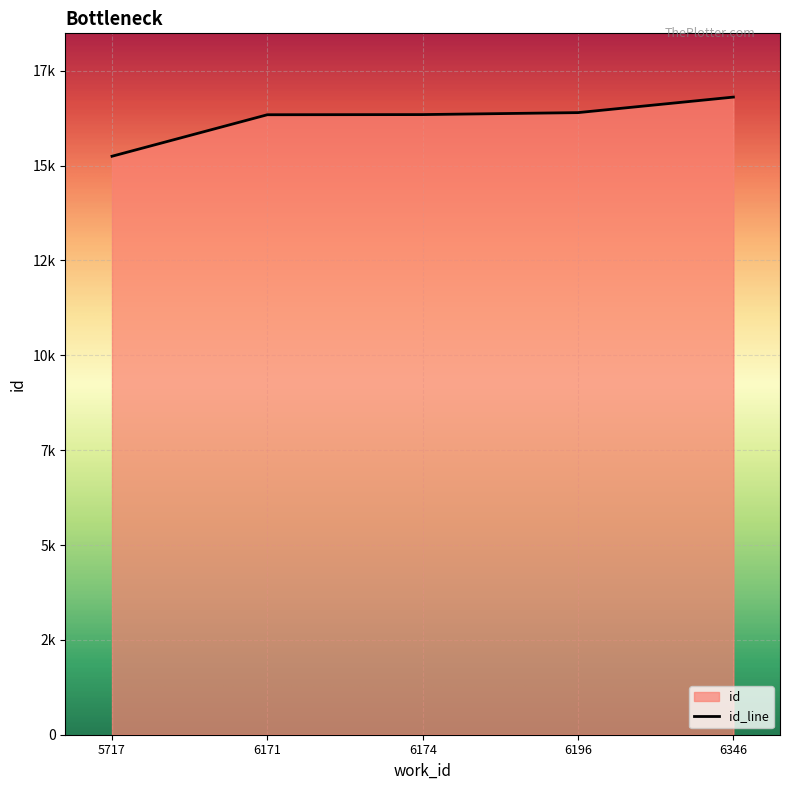

What is the minimum value shown in the chart?

15246